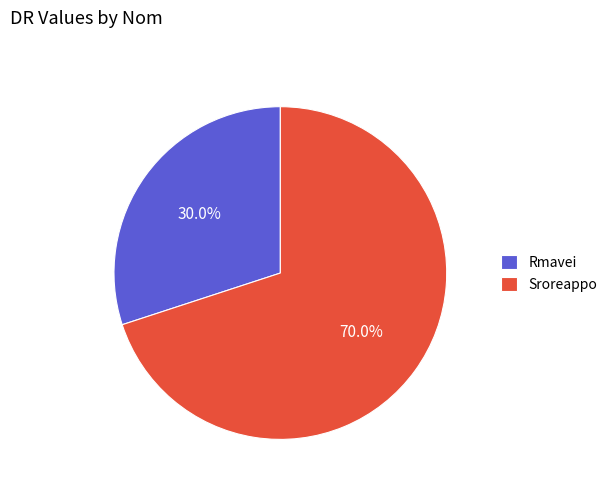

To the nearest percent, what is the average slice percentage?

50%